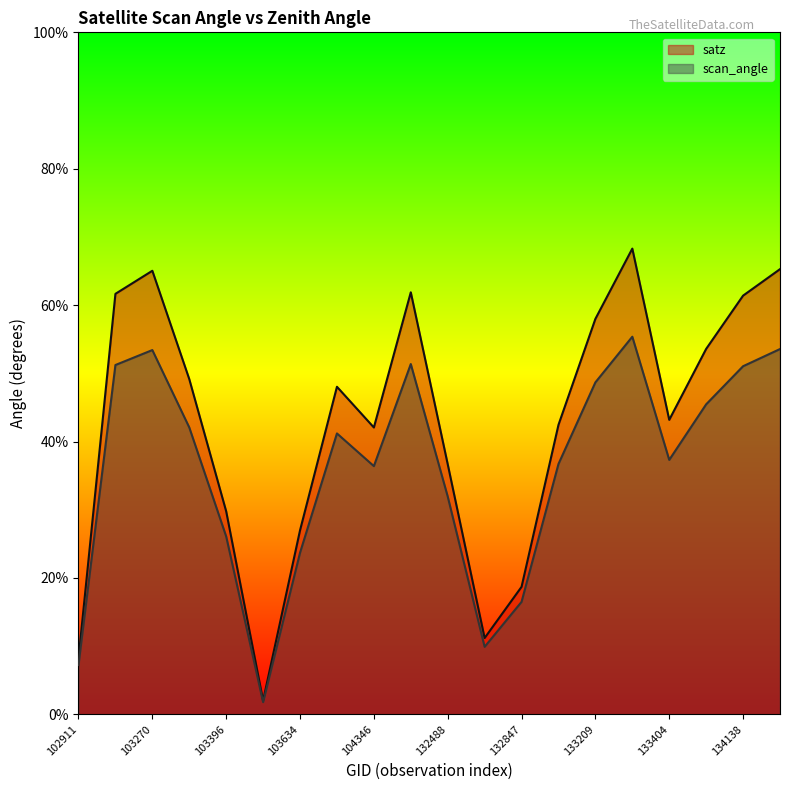

At which label does scan_angle reach its peak?

133392